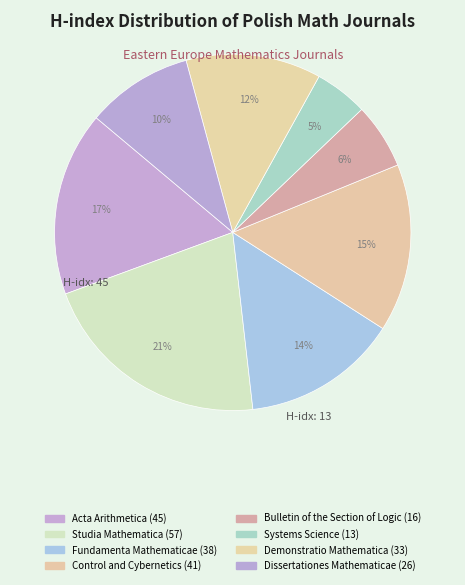

What percentage is NOT represented by Studia Mathematica?

78.8%